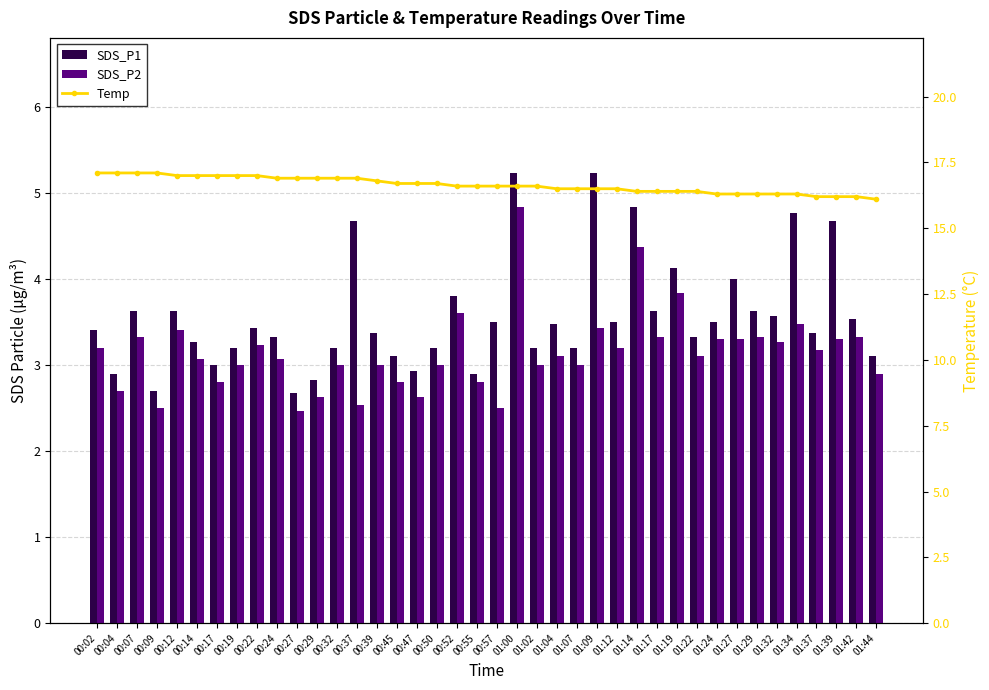

At 00:27, list the series in order from largest to smallest.

Temp, SDS_P1, SDS_P2